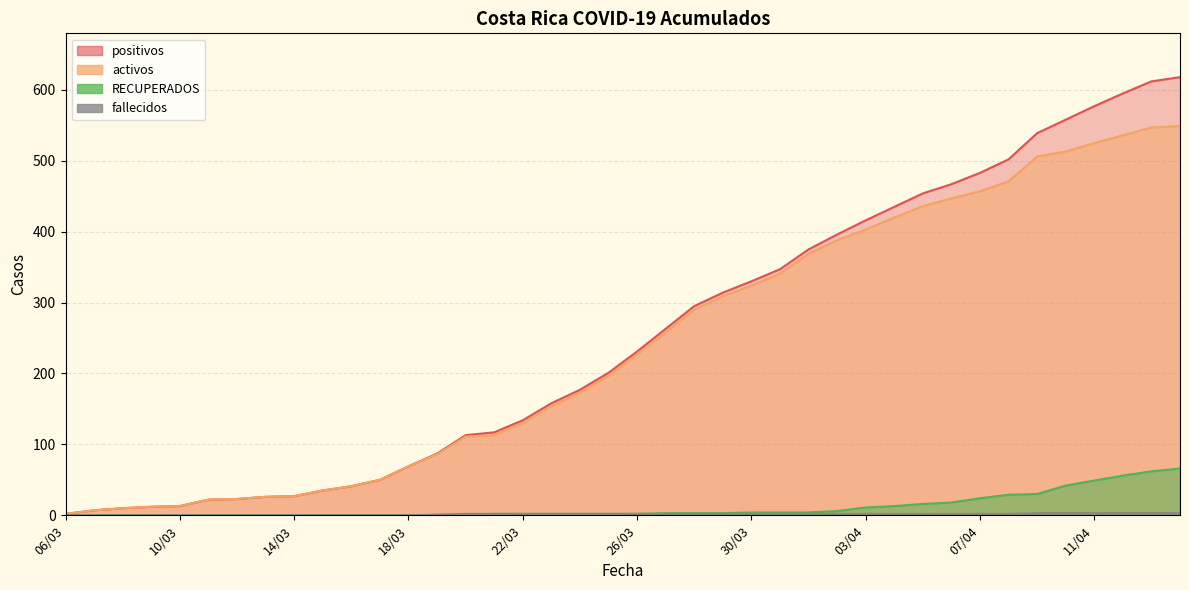

What is the average value of the fallecidos series?

1